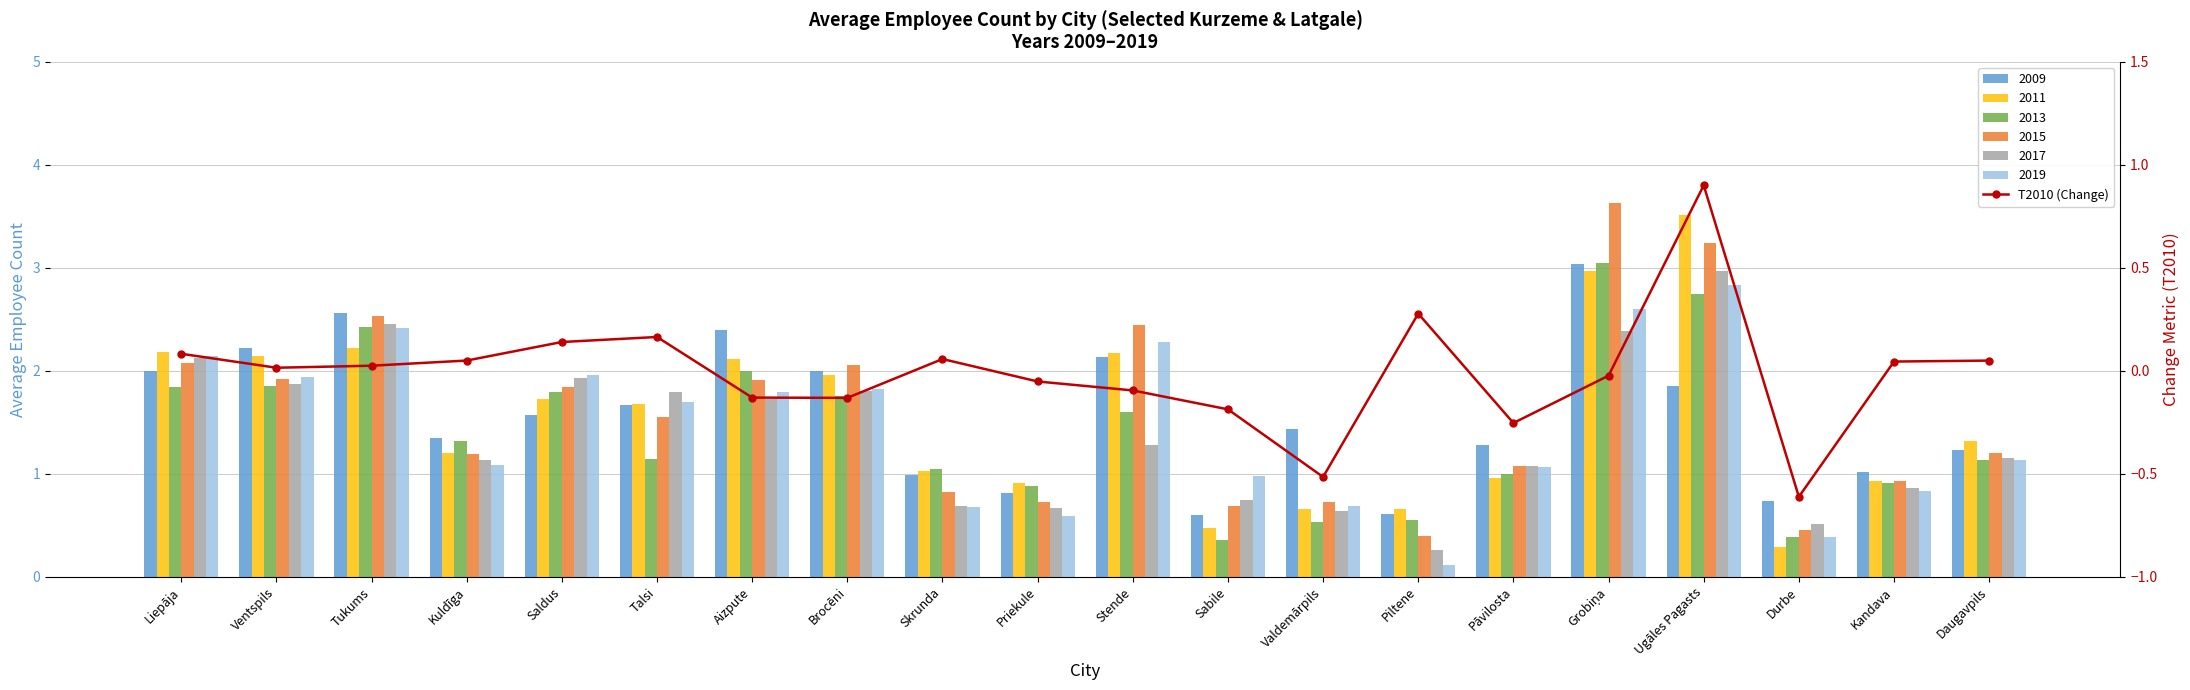

How many values are above zero?

11